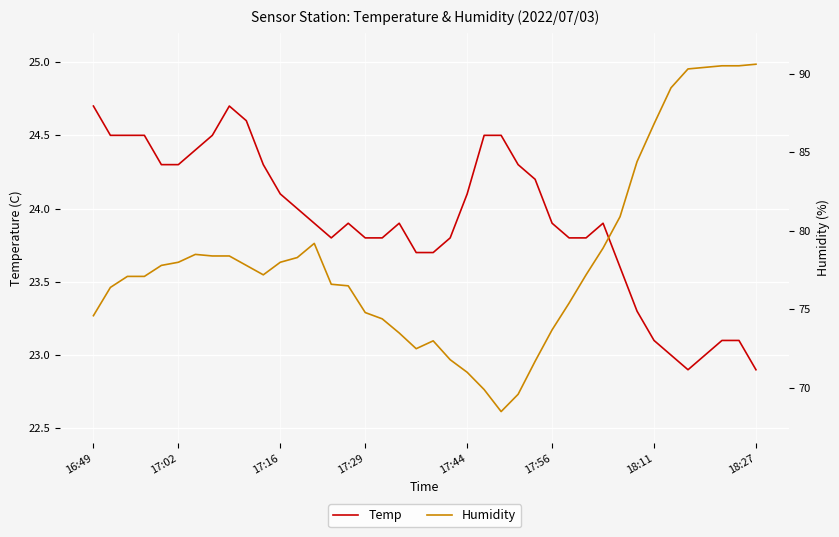

True or false: Humidity and Temp intersect in this chart.

False